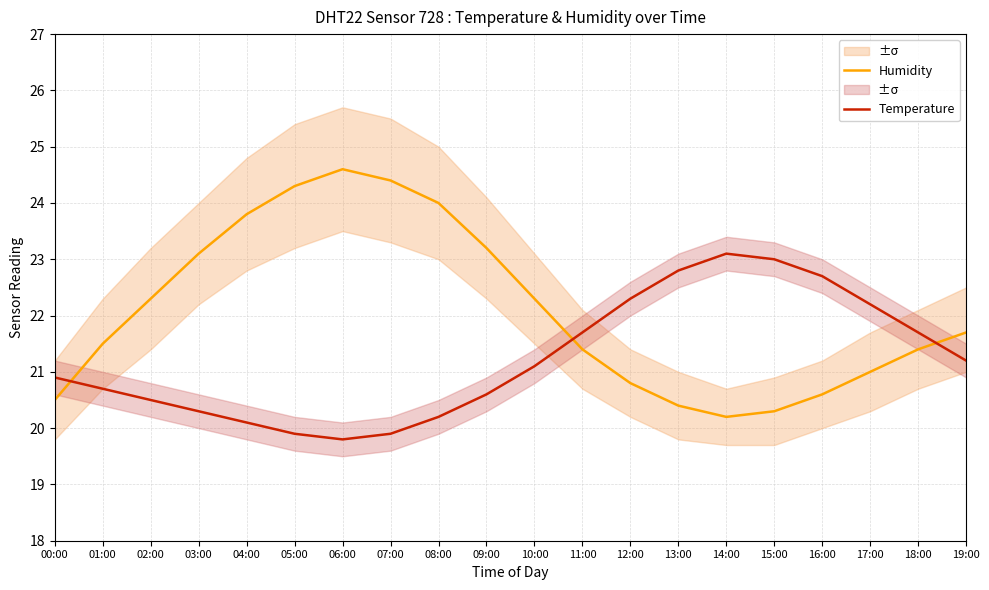

What is the sum of the Humidity values at 11:00 and 09:00?

44.6